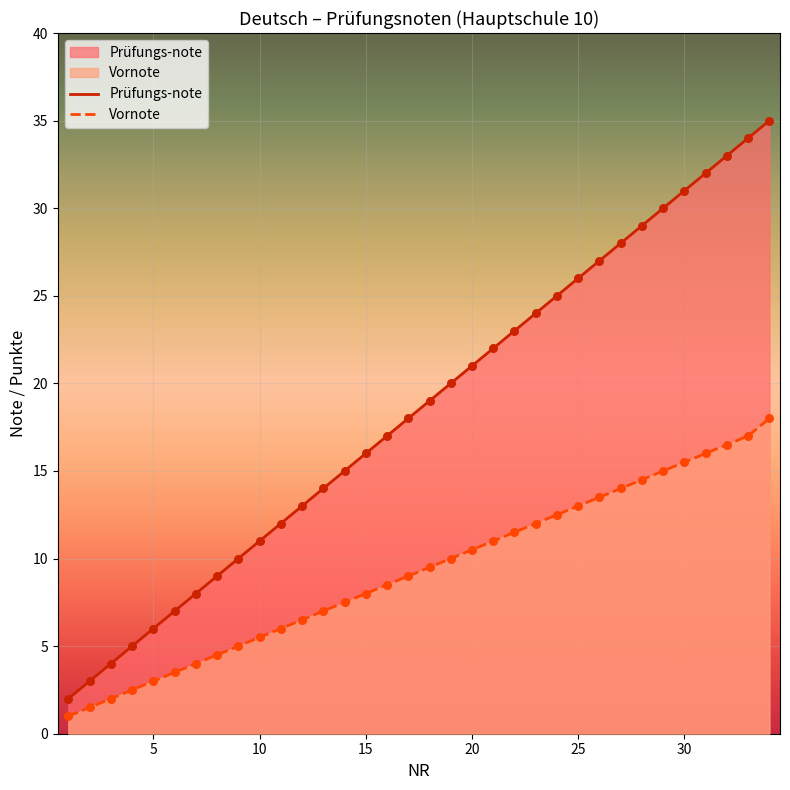

At how many categories does at least one series exceed 5?

30